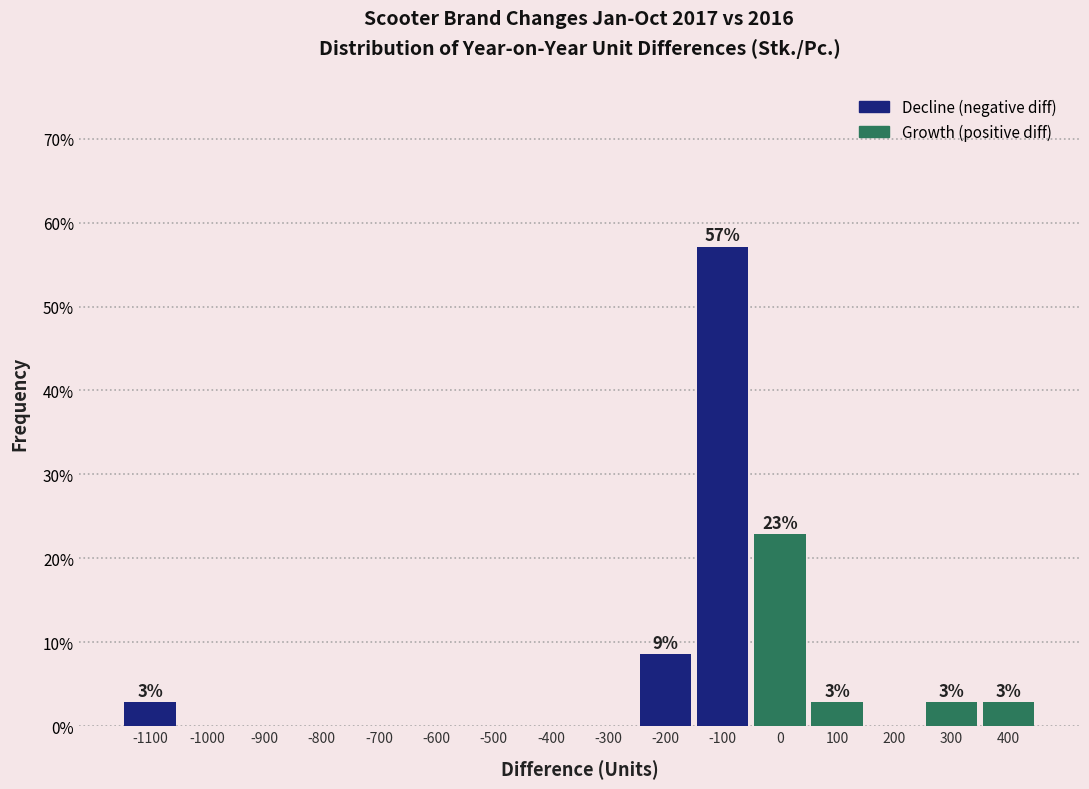

Reading left to right, what are all the values shown in this chart?

-1100=2.9	-1000=0.0	-900=0.0	-800=0.0	-700=0.0	-600=0.0	-500=0.0	-400=0.0	-300=0.0	-200=8.6	-100=57.1	0=22.9	100=2.9	200=0.0	300=2.9	400=2.9